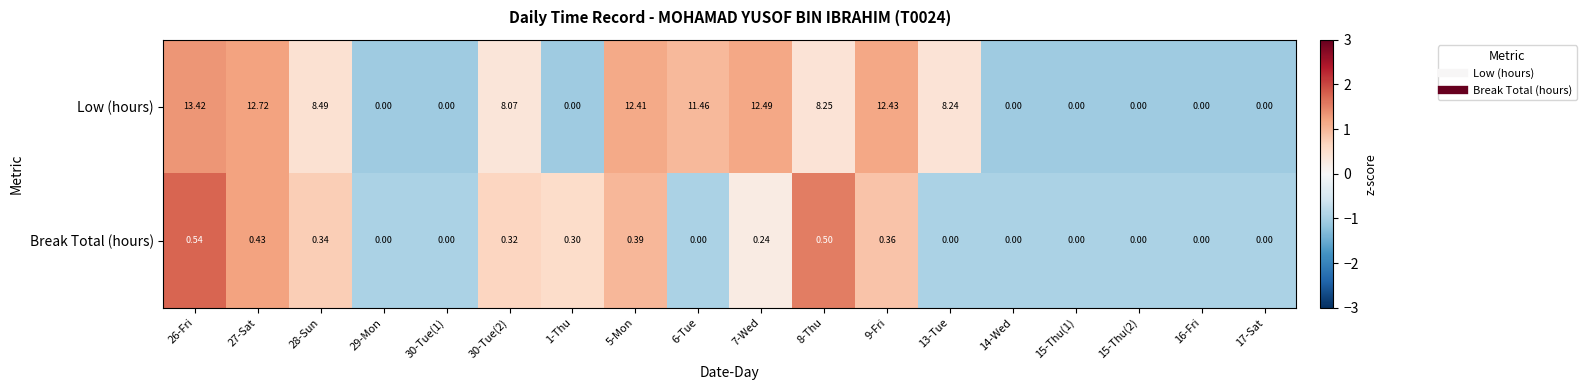

List the series in order of their peak value, highest first.

Low (hours), Break Total (hours)